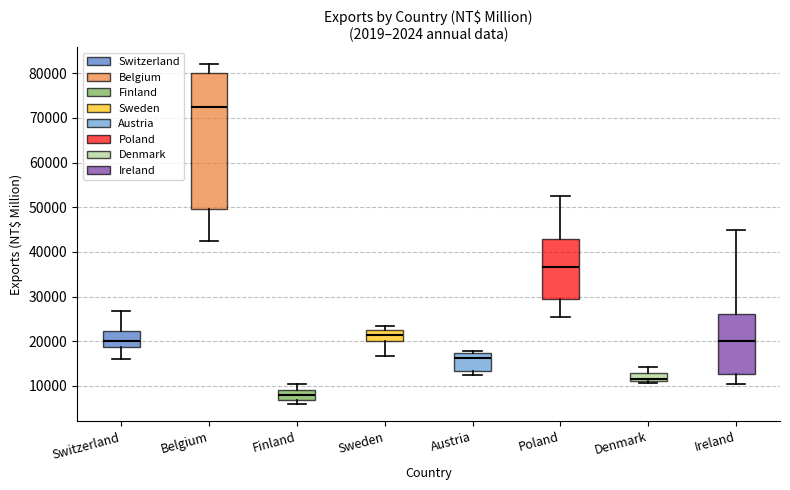

Where does the median line of the box for Ireland sit on the y-axis? The values are not printed on the chart, so give them approximately, as read against the axis.

20000